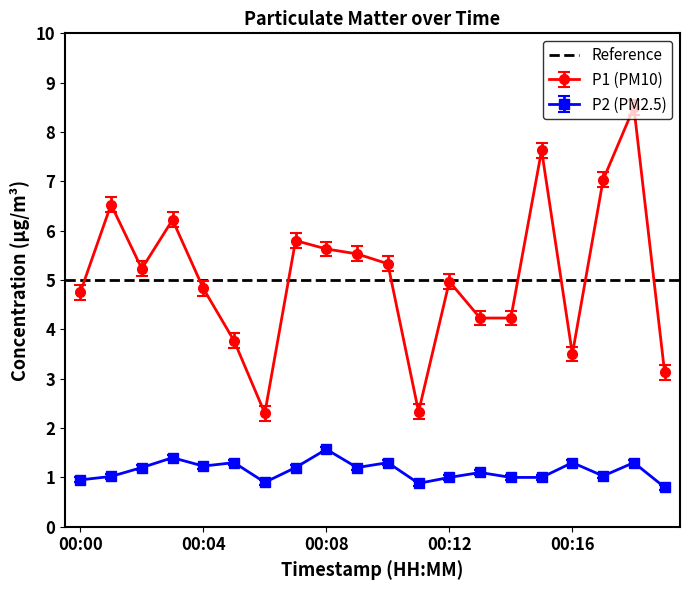

The value of P2 at 00:16 is 0.8. True or false?

False